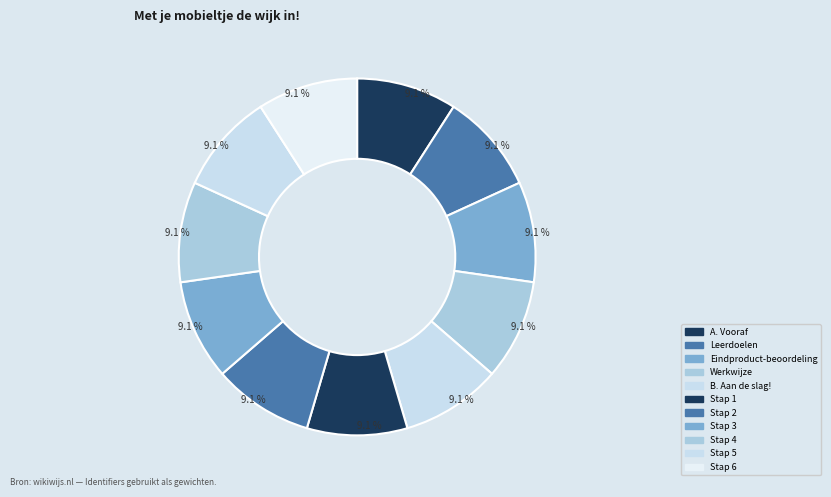

What percentage do Stap 4 and Stap 2 together represent?

18.2%